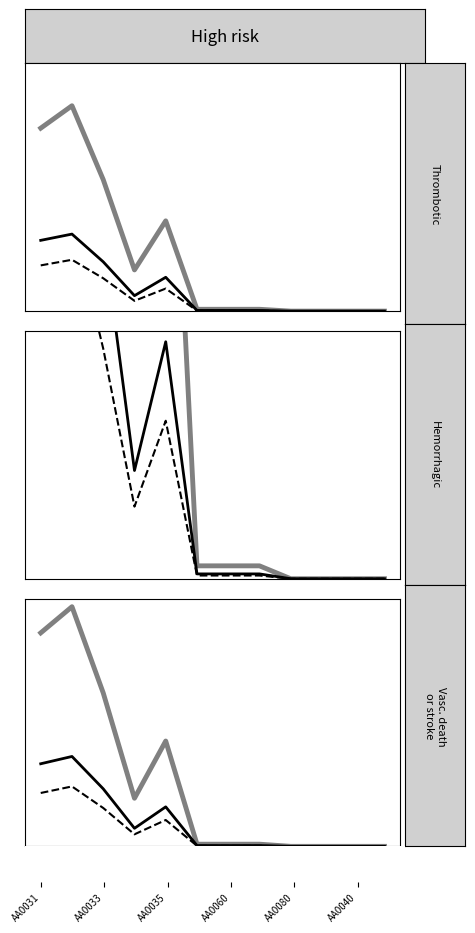

At how many categories does at least one series exceed 9506162?

2